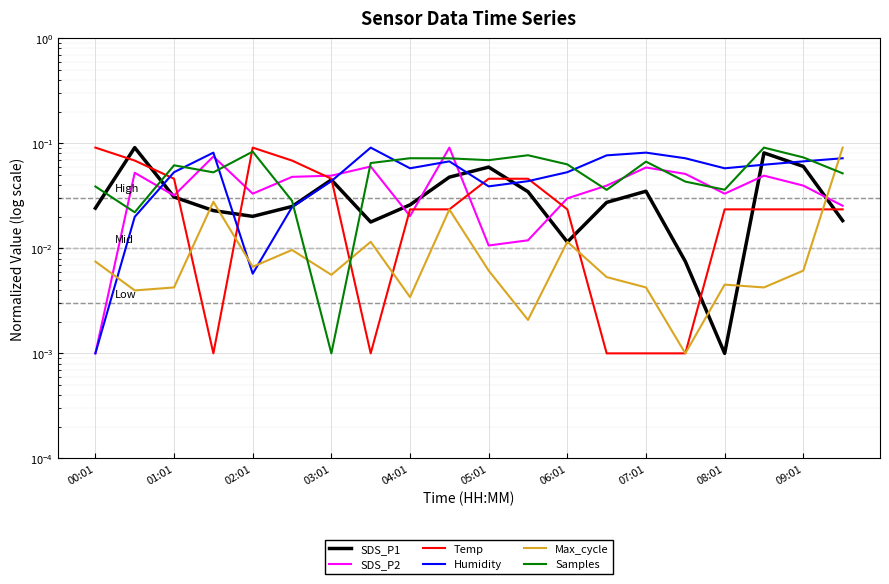

What is the greatest value displayed?

0.1